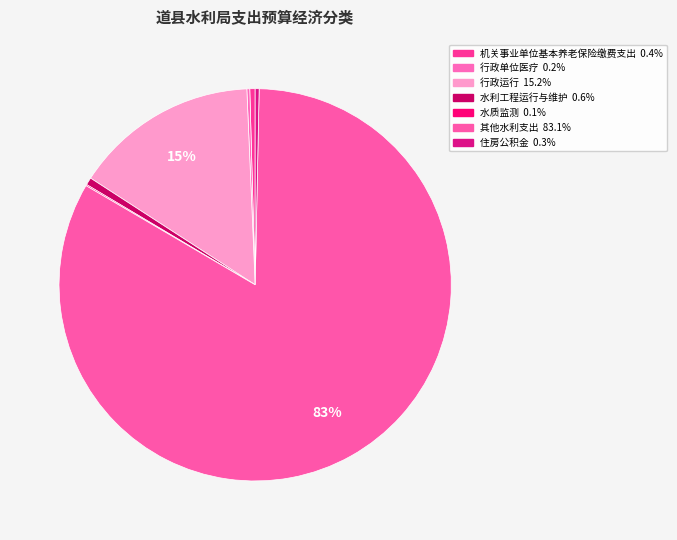

Is there any slice that represents more than half of the pie?

Yes